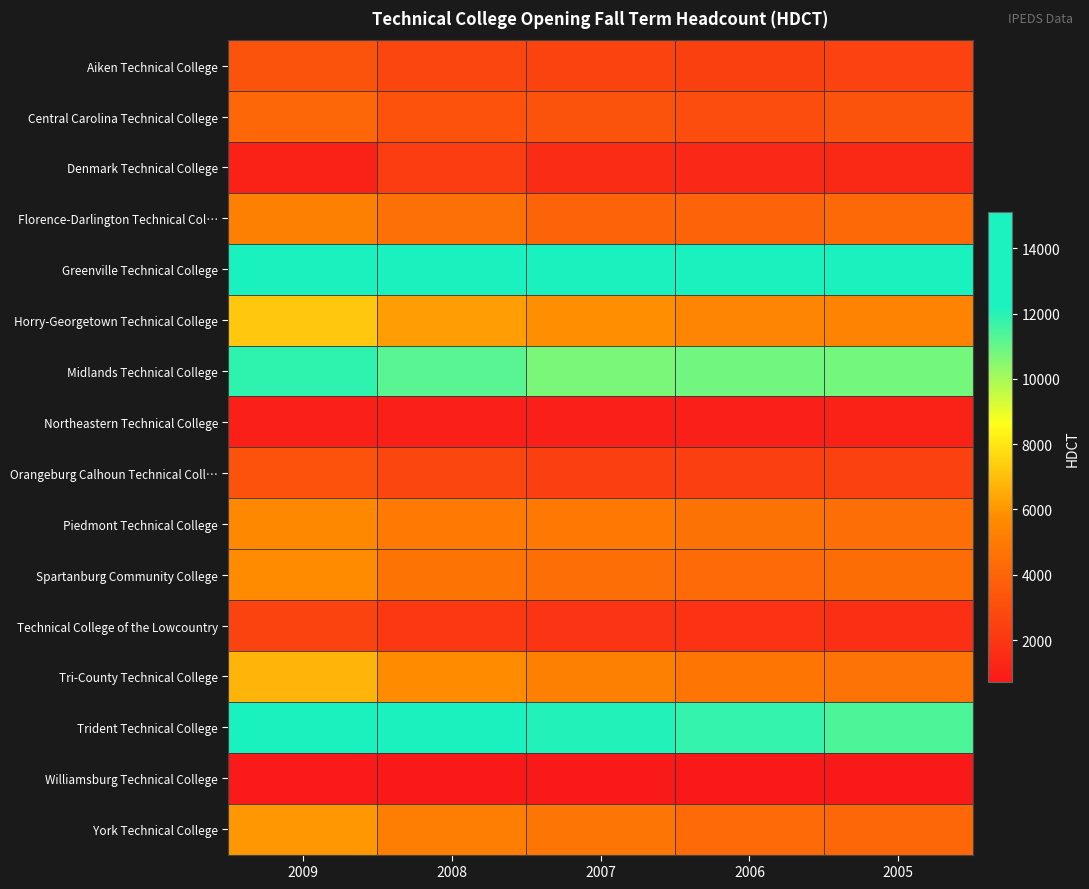

What is the minimum value shown in the chart?

578